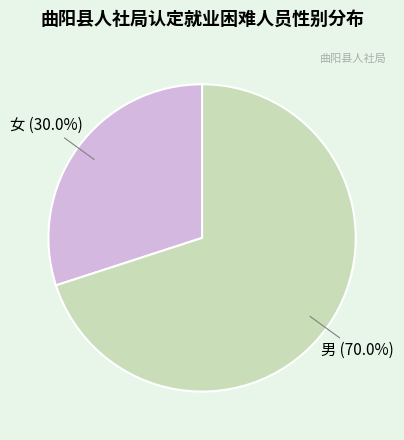

To the nearest percent, what is the difference between the largest and smallest slice percentages?

40%